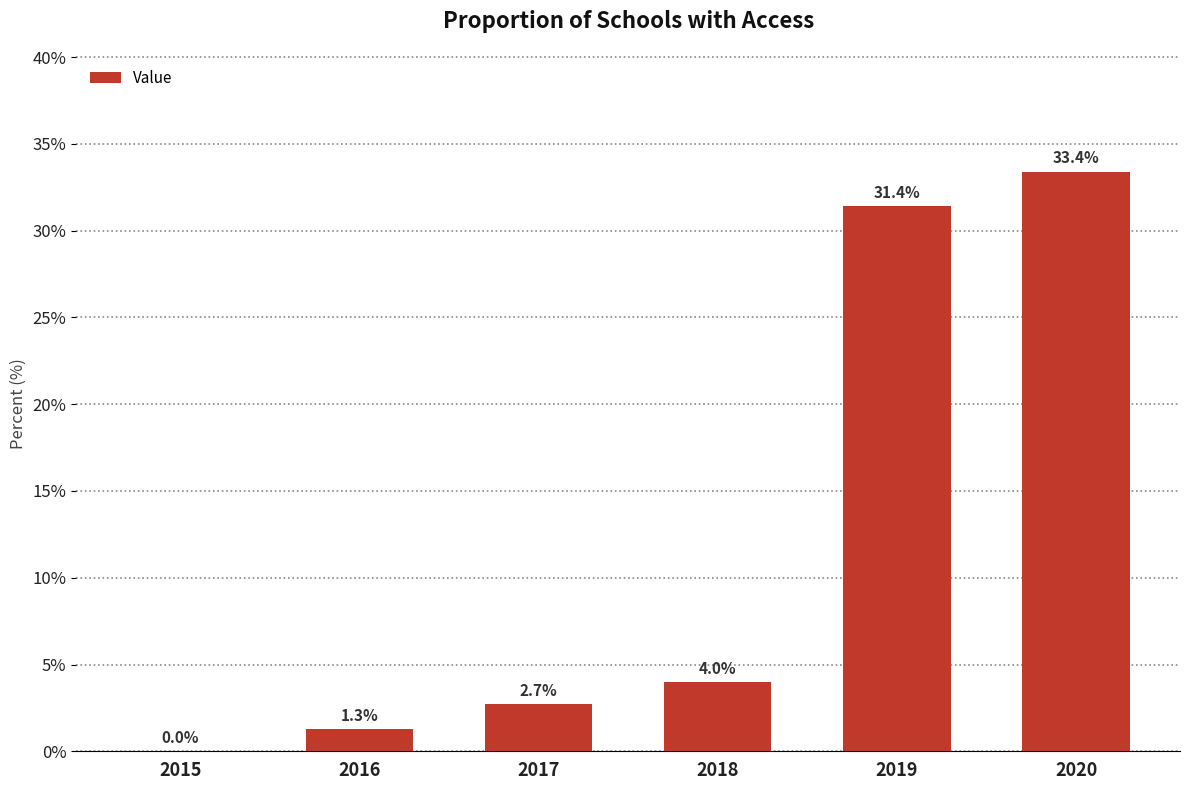

What is the sum of all values?

72.8